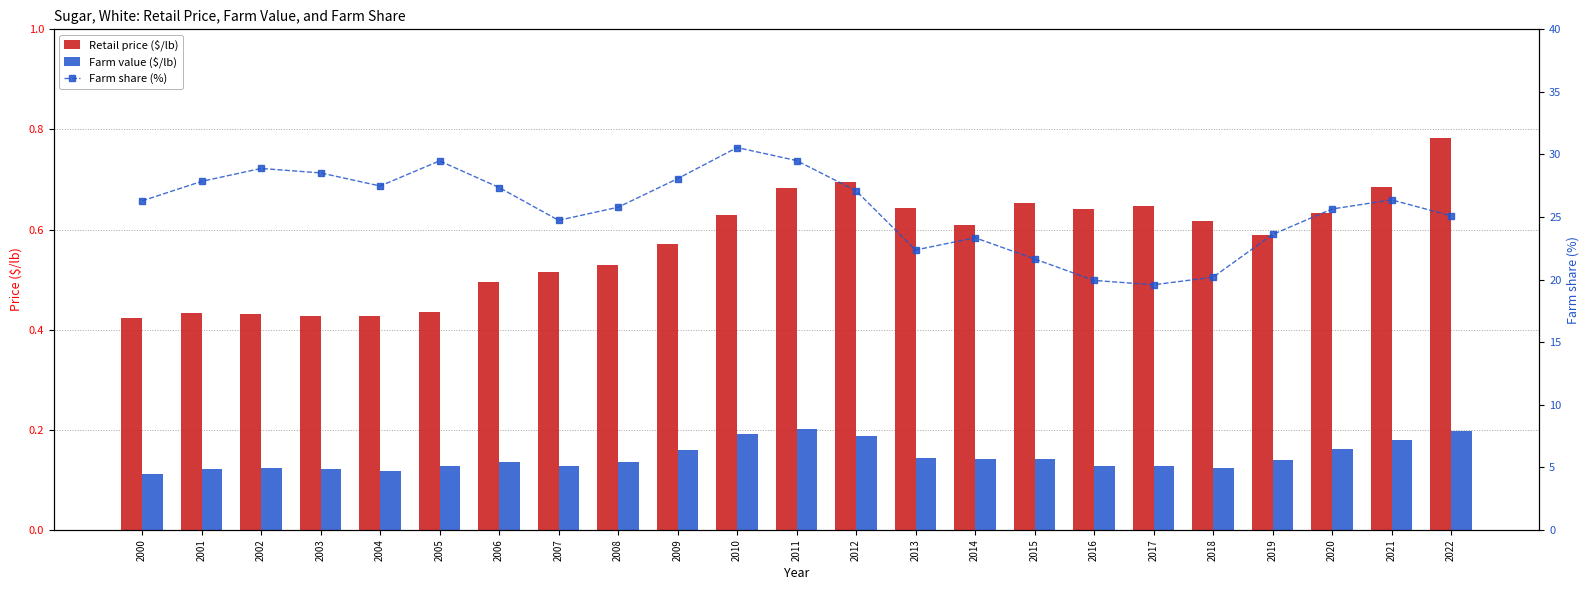

Where is Retail price ($/lb) nearest to the value 0?

2000